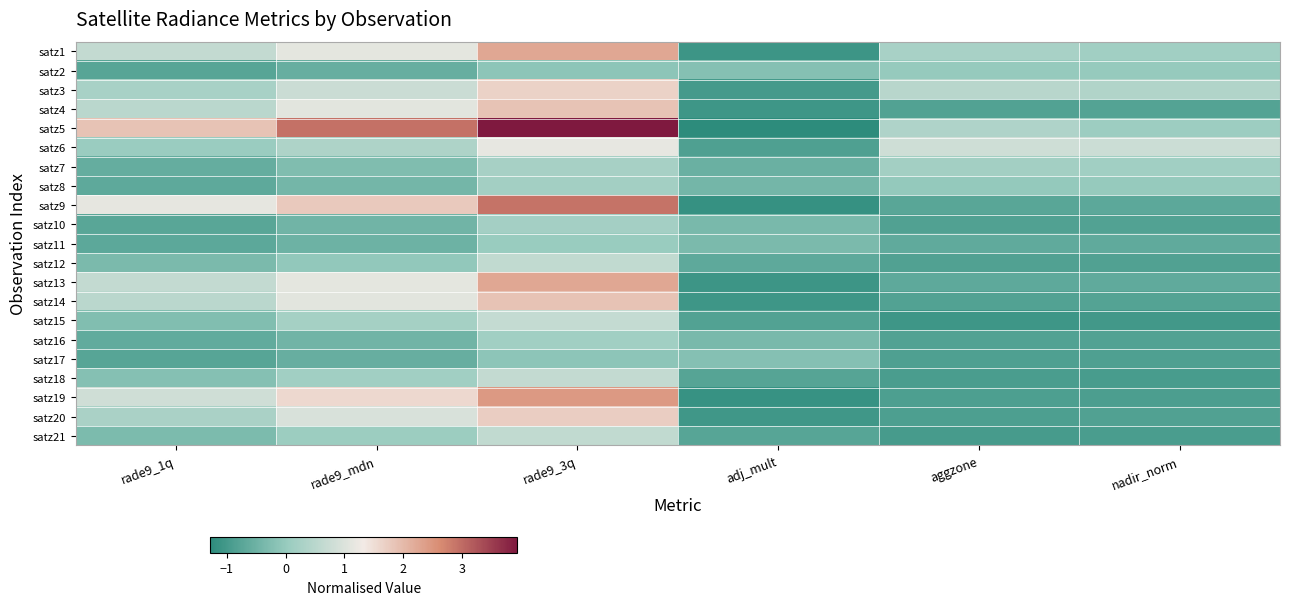

How many categories are shown in the chart?

6